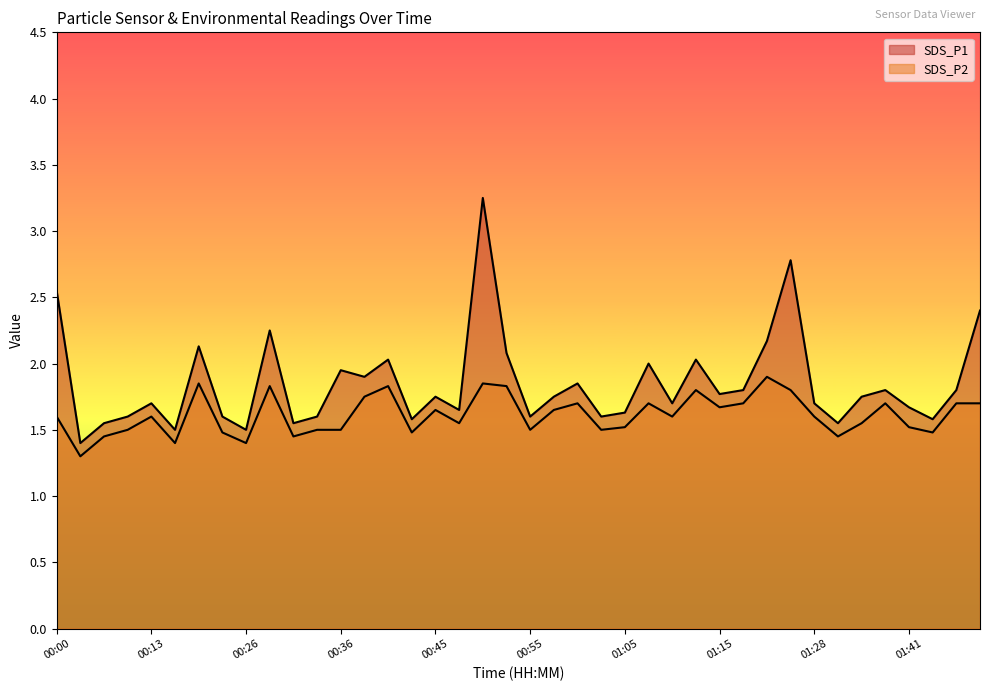

Which category has the lowest value in the SDS_P1 series?

00:02